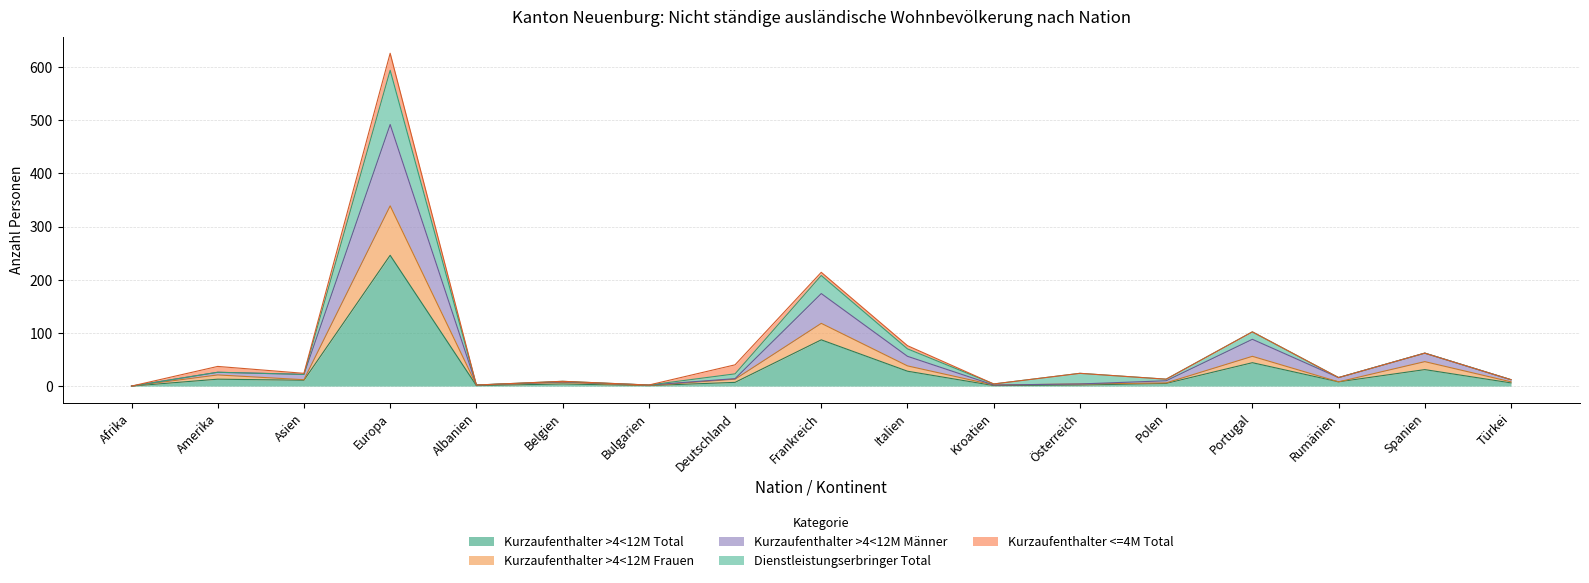

At which category is the sum across all series the highest?

Europa